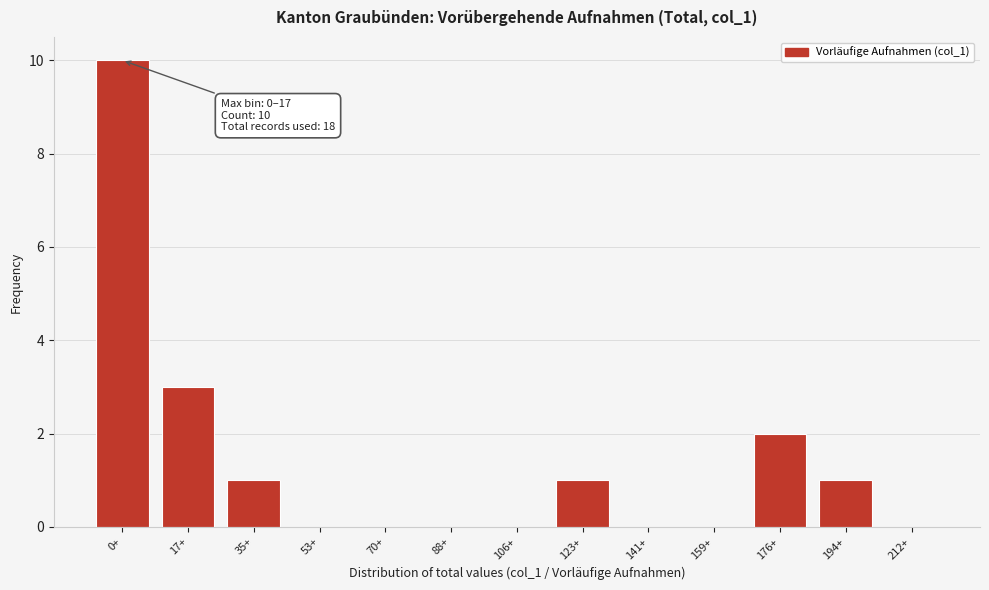

Reading left to right, list all the values displayed in this chart.

0+=10	17+=3	35+=1	53+=0	70+=0	88+=0	106+=0	123+=1	141+=0	159+=0	176+=2	194+=1	212+=0